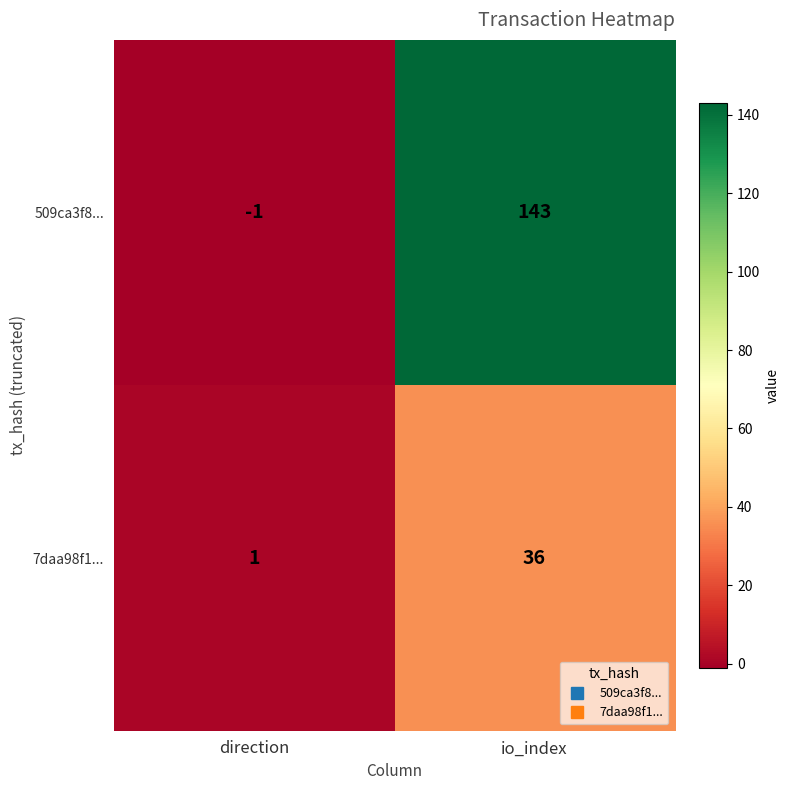

How many data points does each series have?

2